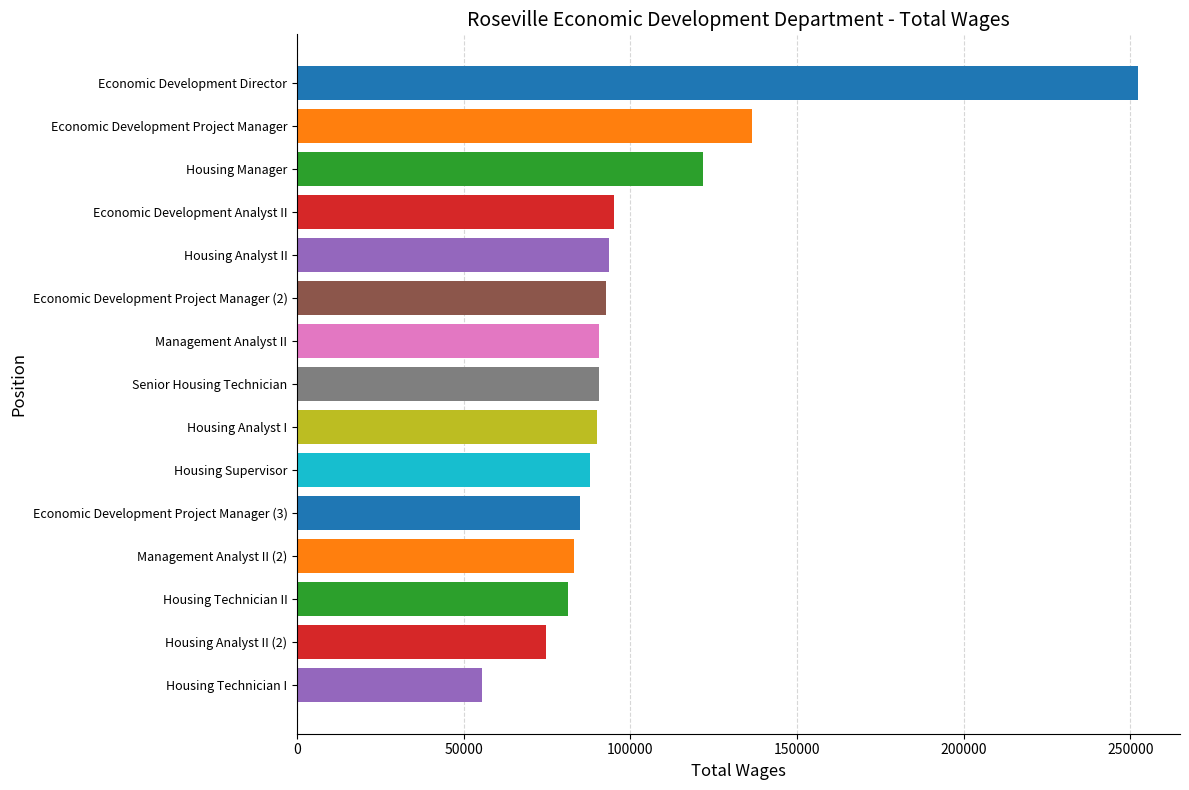

What is the change in value from Economic Development Project Manager (3) to Housing Analyst II (2)?

-10040